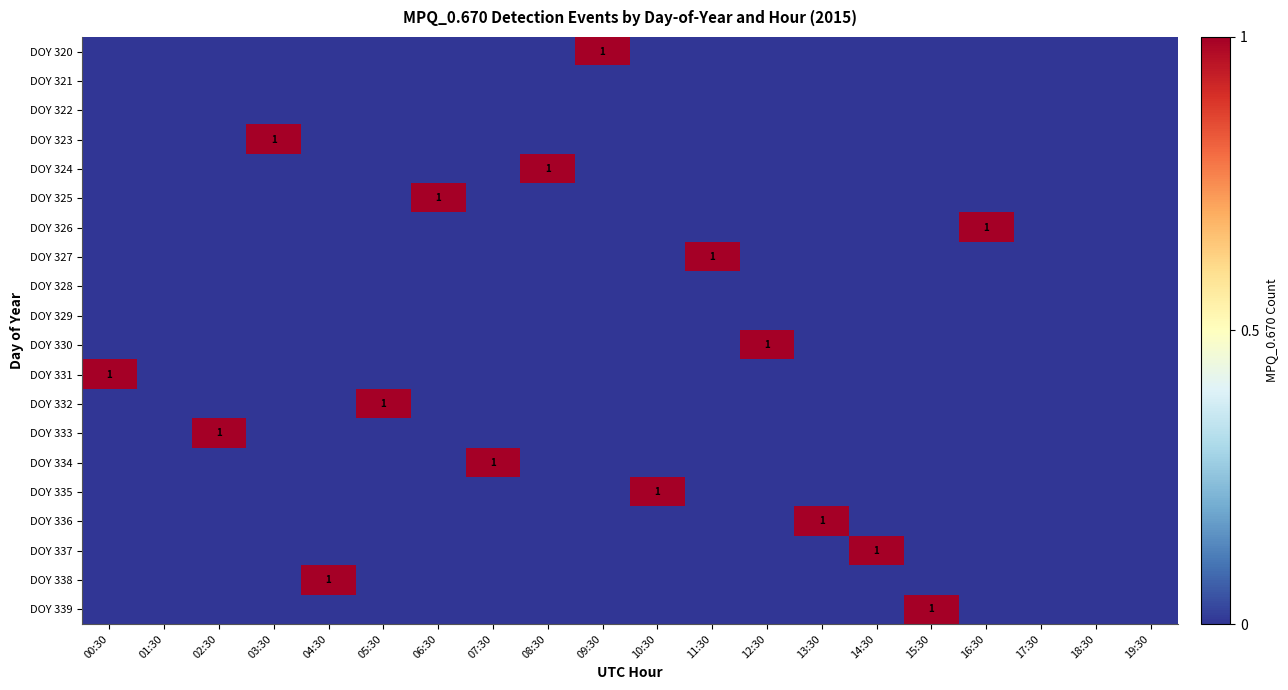

Is the value of DOY 331 at 14:30 greater than the value of DOY 333 at 06:30?

No